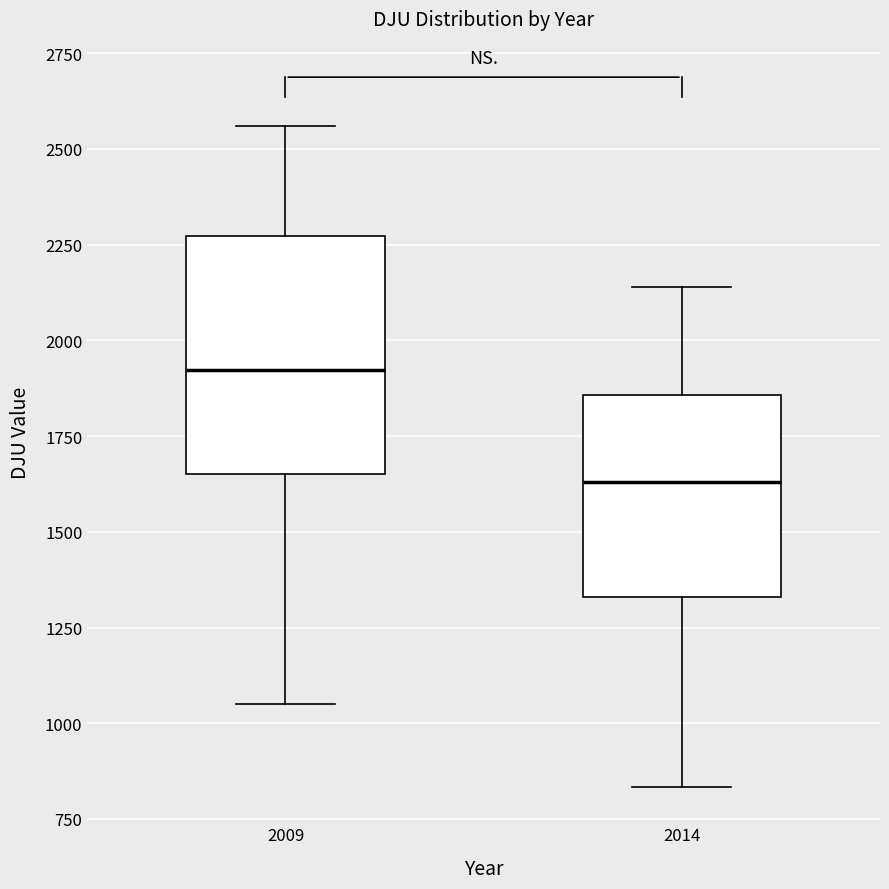

Where is the upper edge of the box at x = 2014 on the y-axis? The values are not printed on the chart, so give them approximately, as read against the axis.

1850